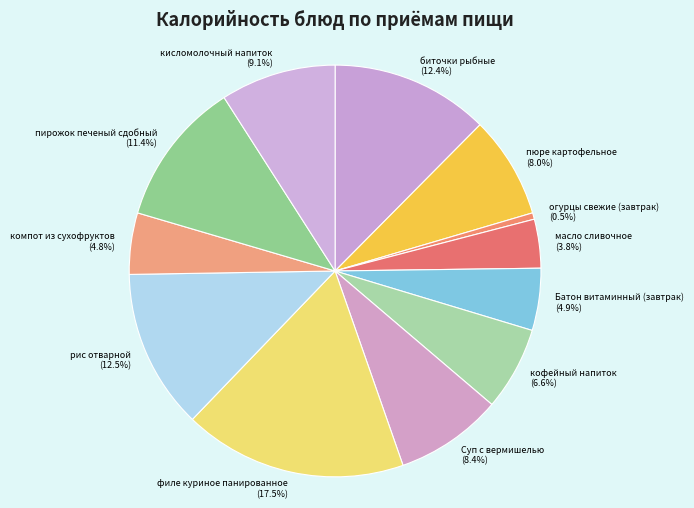

To the nearest percent, what is the combined percentage of масло сливочное and Суп с вермишелью?

12%